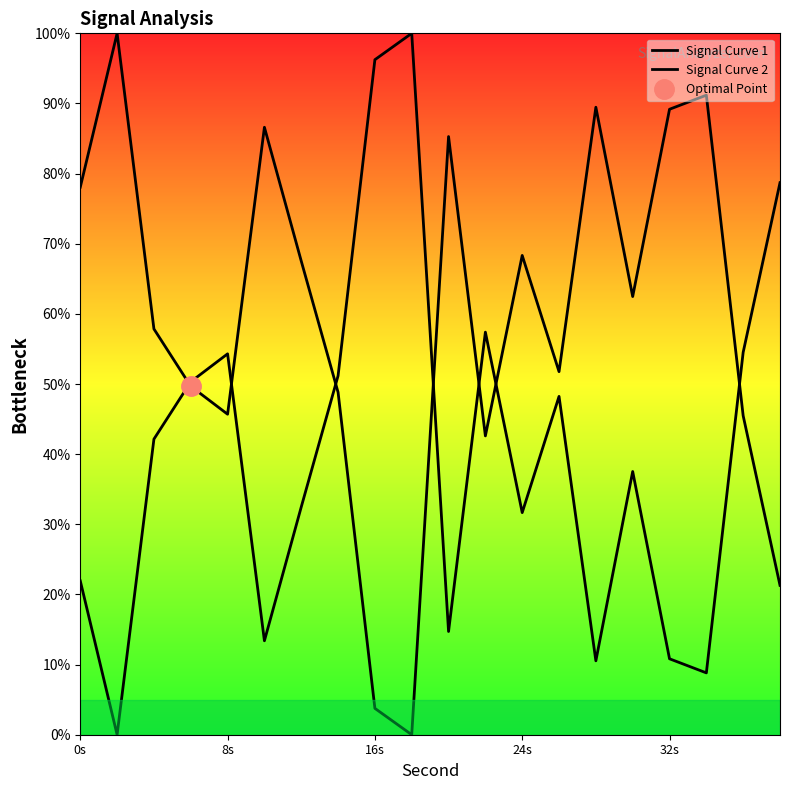

Reading left to right, extract all data points from this chart.

Signal Curve 1: 78.1	100.0	57.9	49.7	45.7	86.6	67.5	48.8	3.8	0.0	85.3	42.6	68.3	51.8	89.5	62.5	89.2	91.2	45.5	21.3
Signal Curve 2: 21.9	0.0	42.1	50.3	54.3	13.4	32.5	51.2	96.2	100.0	14.7	57.4	31.7	48.2	10.5	37.5	10.8	8.8	54.5	78.7